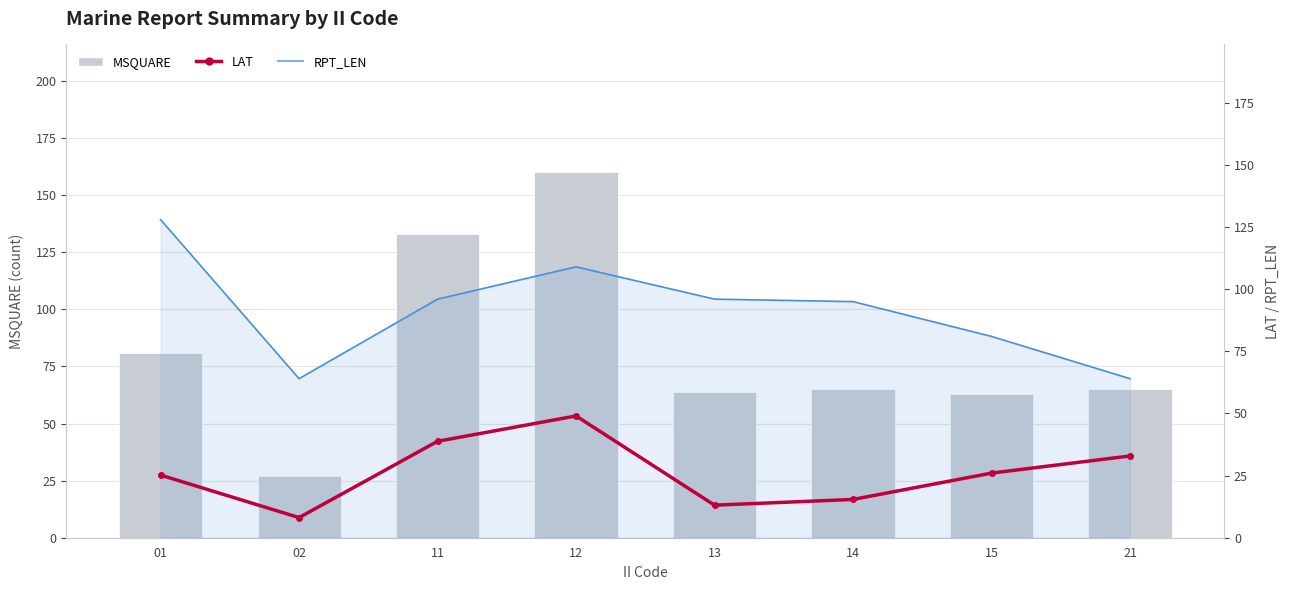

Reading right to left, transcribe all the data shown in this chart.

MSQUARE: 65.0	63.0	65.0	64.0	160.0	133.0	27.0	81.0
RPT_LEN: 64.0	81.0	95.0	96.0	109.0	96.0	64.0	128.0
LAT: 32.9	26.0	15.4	13.1	49.0	38.8	8.1	25.2